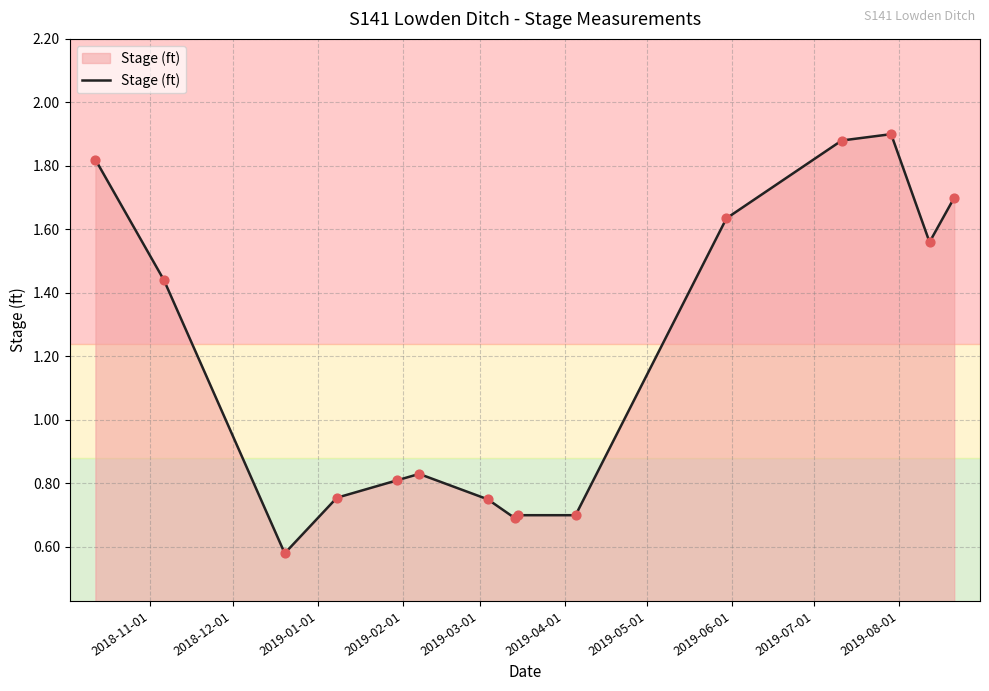

What is the difference between the maximum and minimum values?

1.3